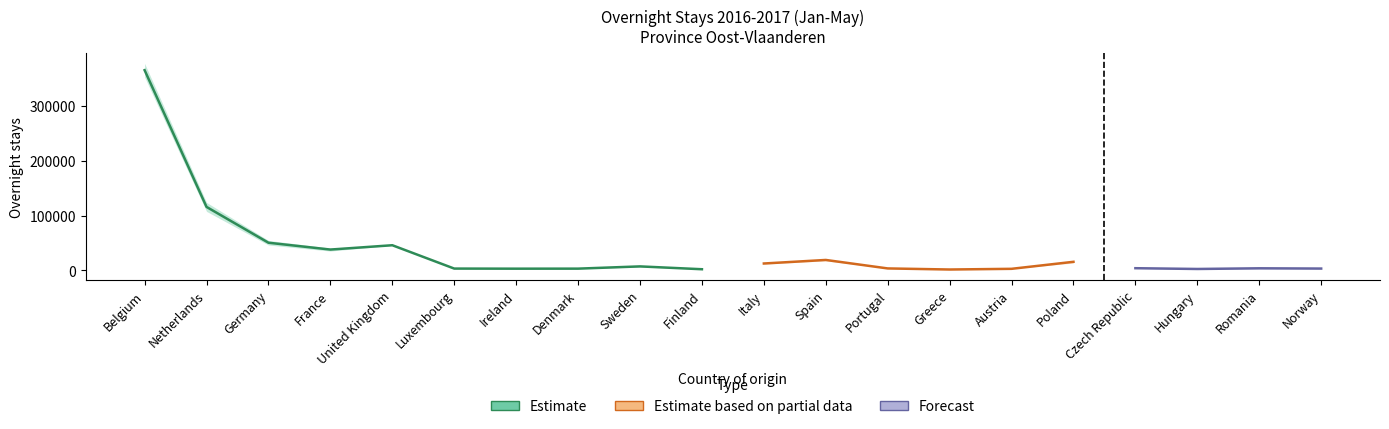

What position from the right is Italy?

10